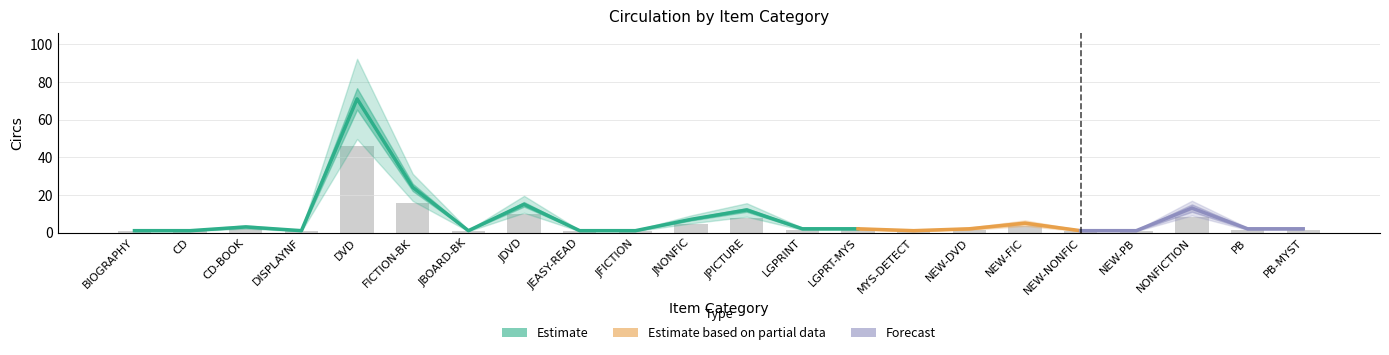

List the labels in order of value, smallest first.

BIOGRAPHY, CD, DISPLAYNF, JBOARD-BK, JEASY-READ, JFICTION, MYS-DETECT, NEW-NONFIC, NEW-PB, LGPRINT, LGPRT-MYS, NEW-DVD, PB, PB-MYST, CD-BOOK, NEW-FIC, JNONFIC, JPICTURE, NONFICTION, JDVD, FICTION-BK, DVD